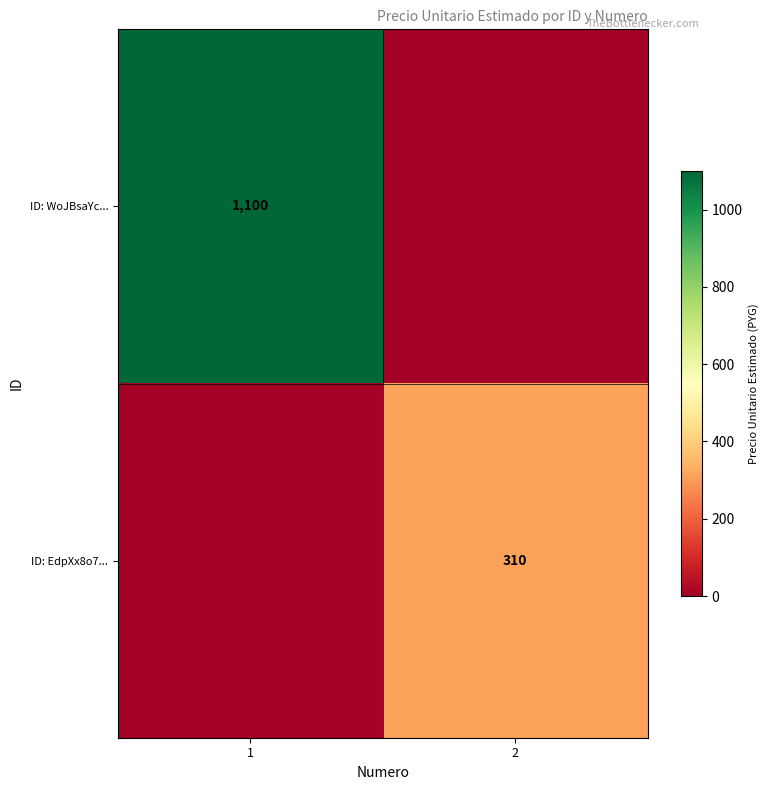

The value of ID: WoJBsaYc... at 1 is 1671. True or false?

False